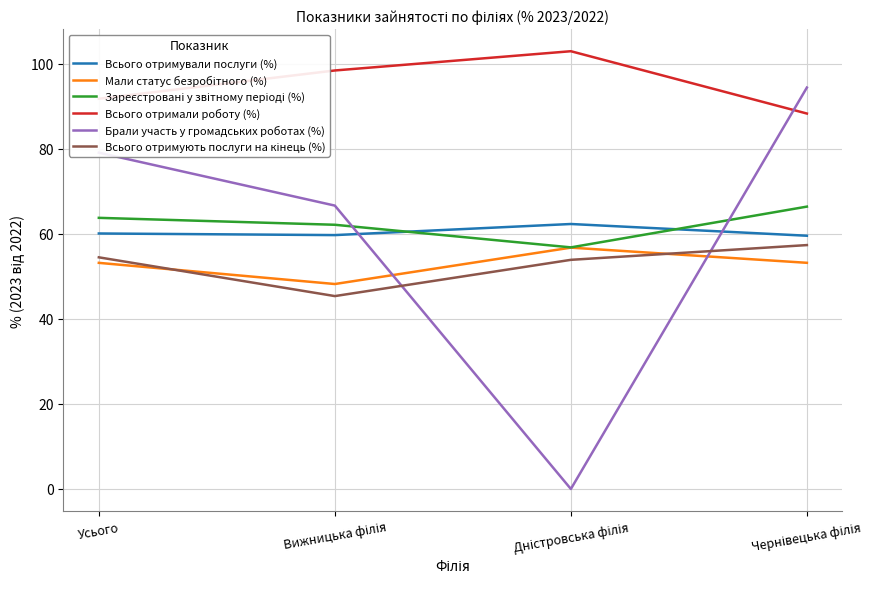

True or false: Всього отримували послуги (%) and Всього отримали роботу (%) intersect in this chart.

False